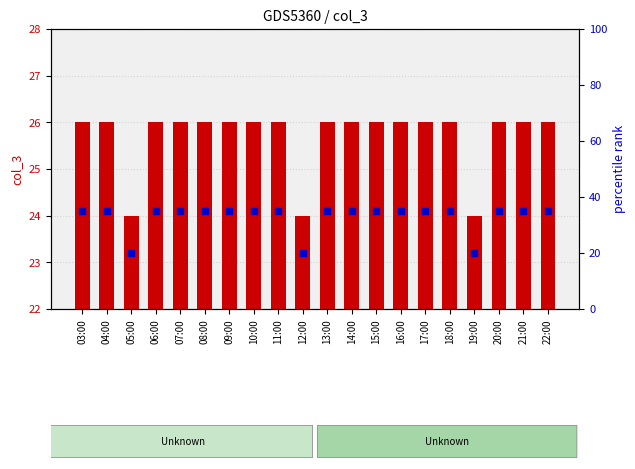

Is the value of percentile rank within the sample at 04:00 greater than the value of col_3 value at 12:00?

Yes